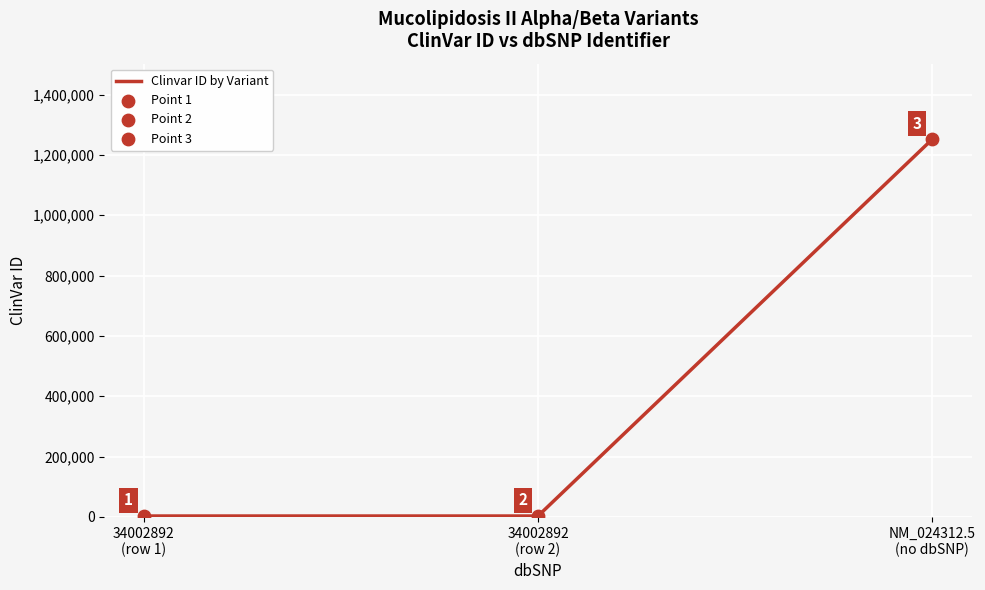

What is the ratio of the value at 34002892
(row 1) to the value at 34002892
(row 2)?

1.0